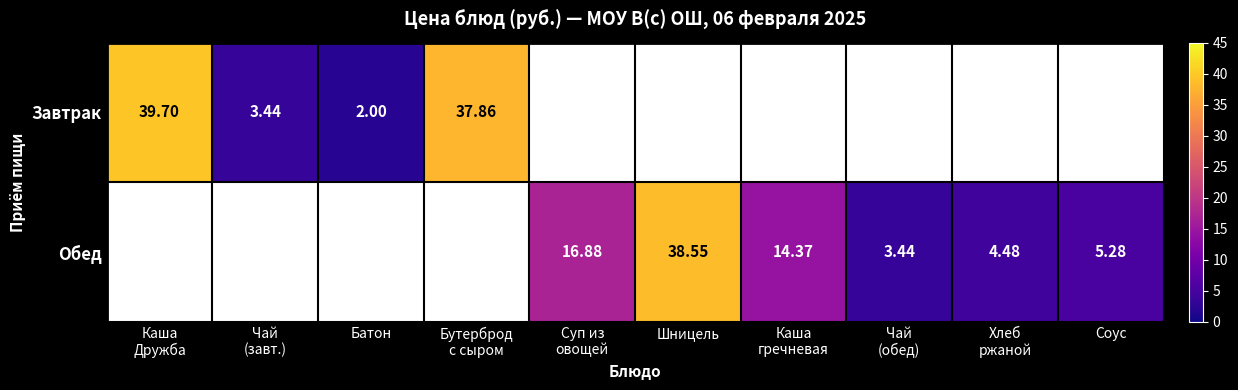

What is the difference between the maximum and minimum values in the Завтрак series?

37.7